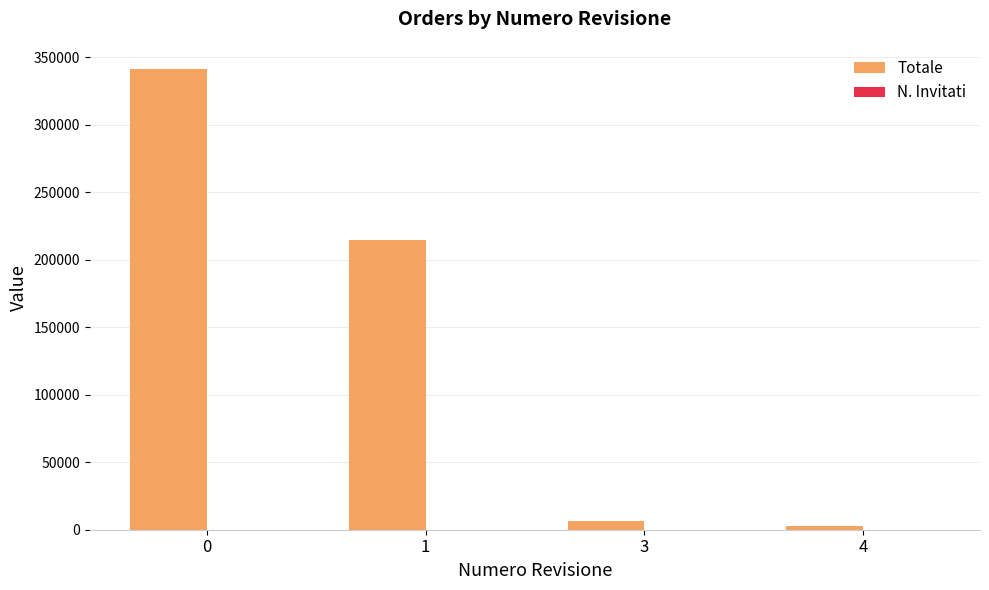

True or false: Totale has a value of 579927.0 at 0.

False